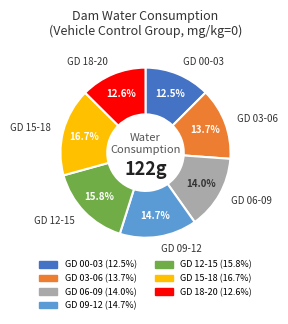

Is it true that GD 18-20 is 23% of the pie?

False